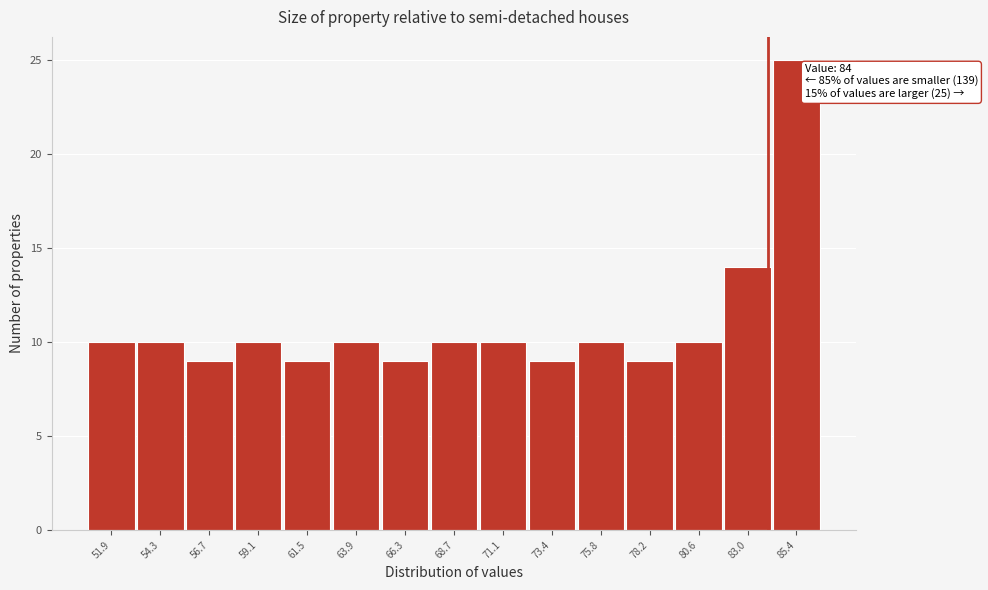

Over which range of the x-axis is the bar tallest?

84.0 to 86.5